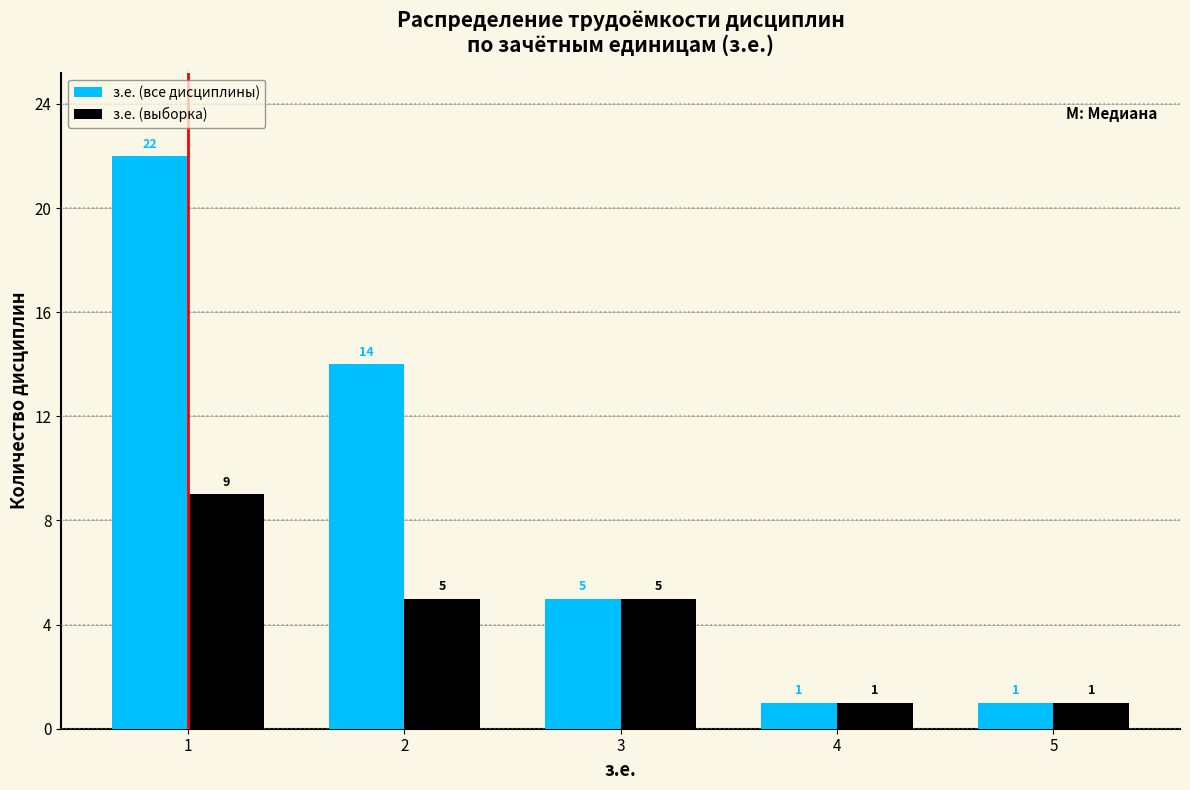

What is the height of the з.е. (выборка) bar covering 3.5 to 4.5 on the x-axis?

1